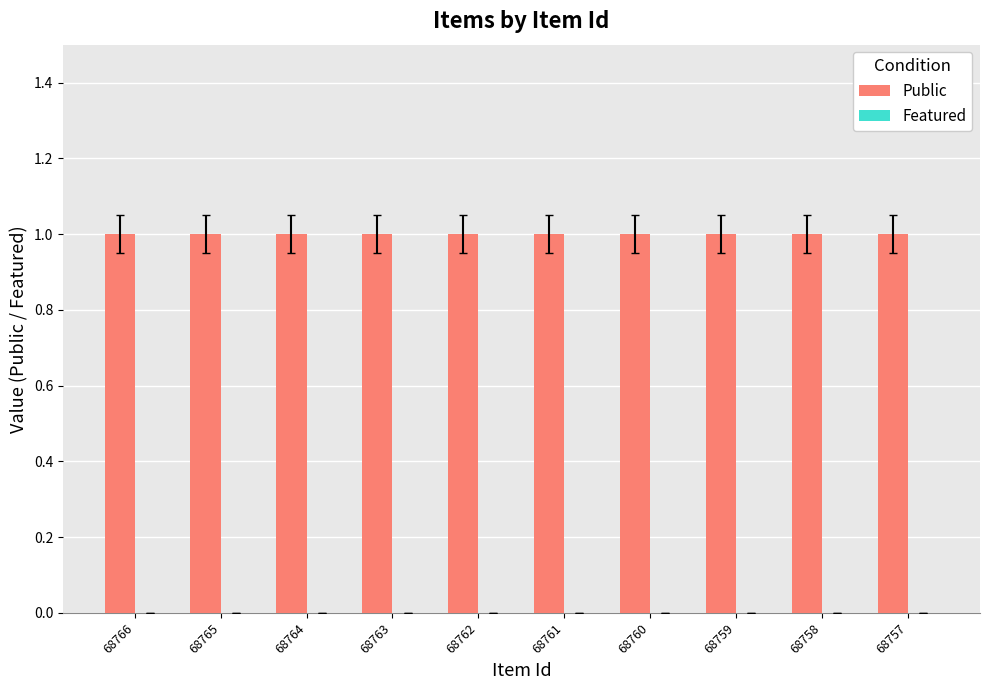

The Public series shows 1 at 68766. True or false?

True